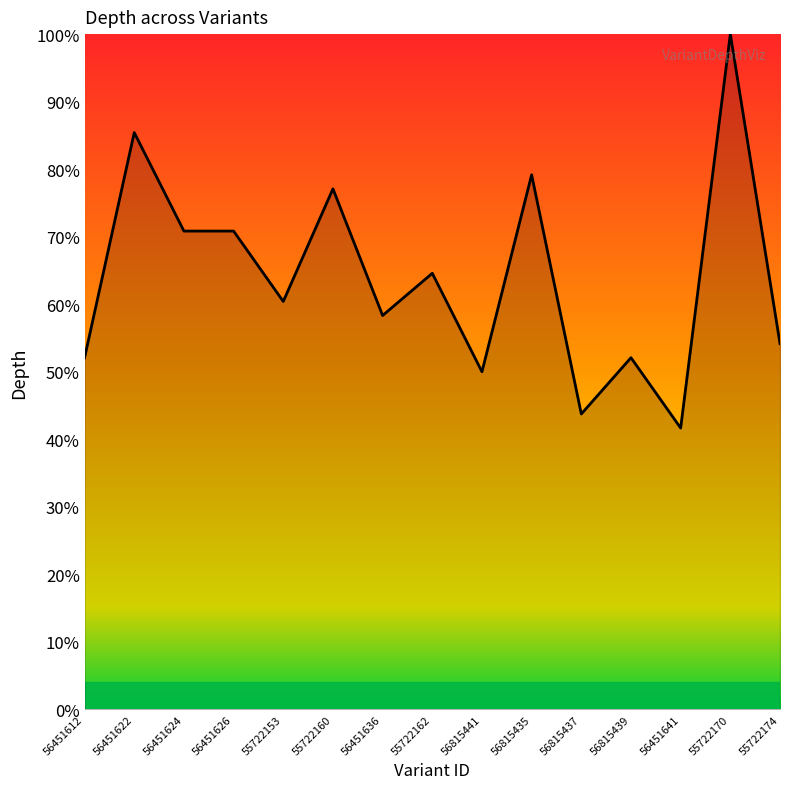

Which has a higher value, 56451641 or 56815437?

56815437